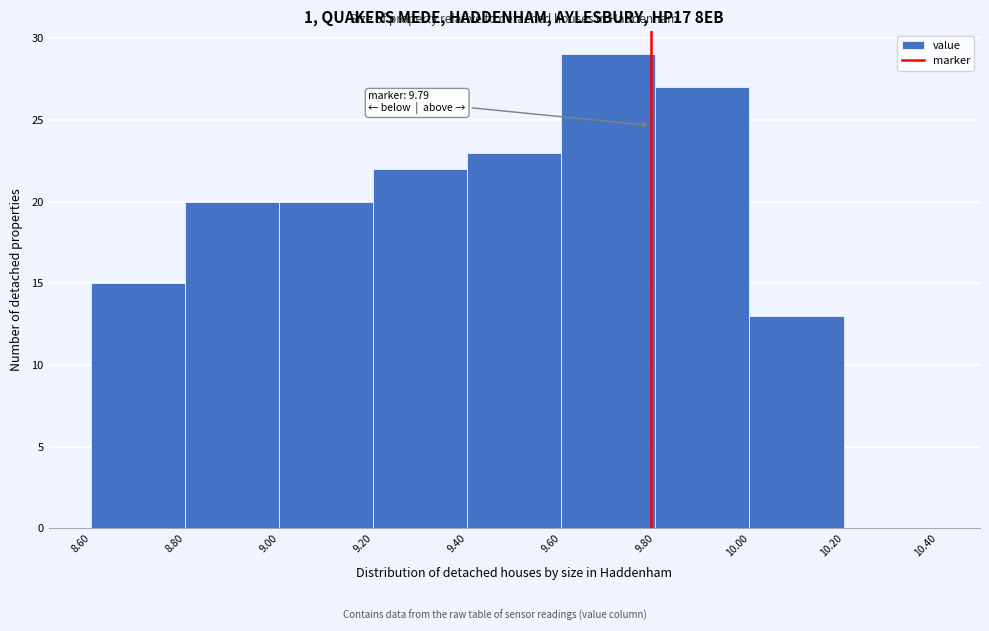

Which range on the x-axis has the tallest bar?

9.60 to 9.80